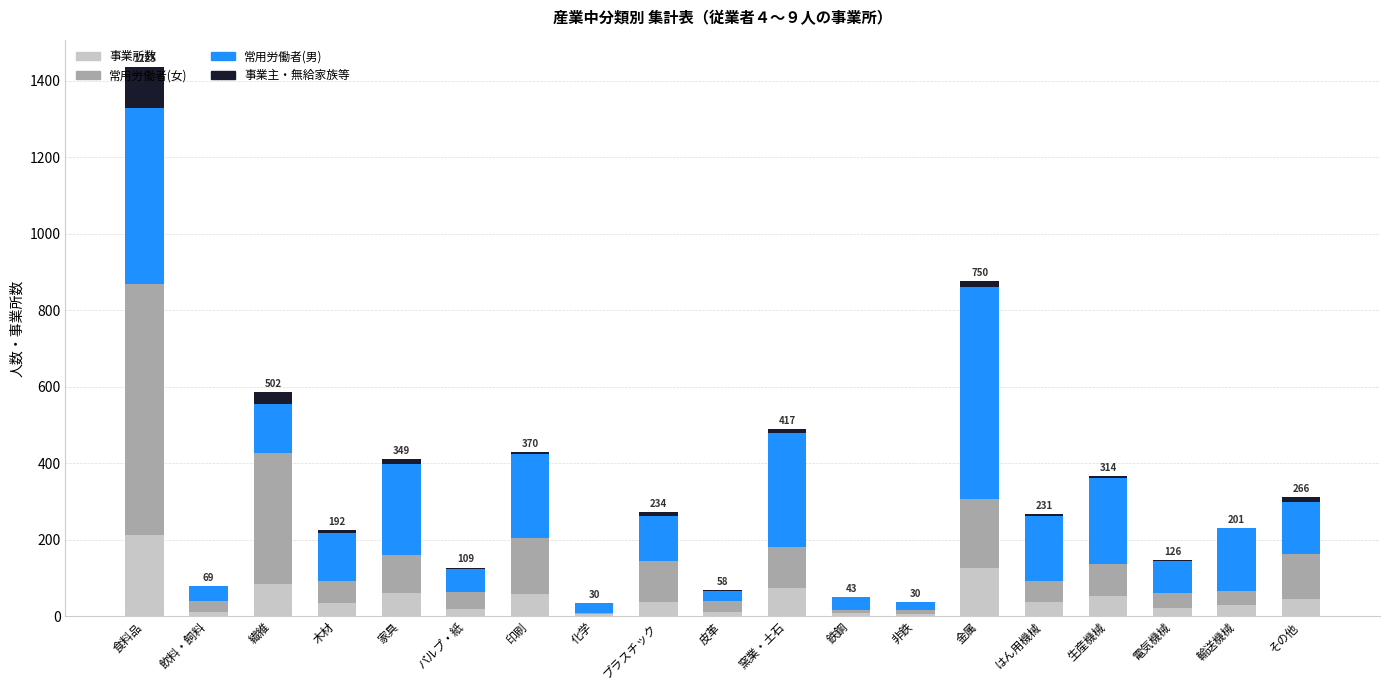

At which category is the sum across all series the highest?

食料品